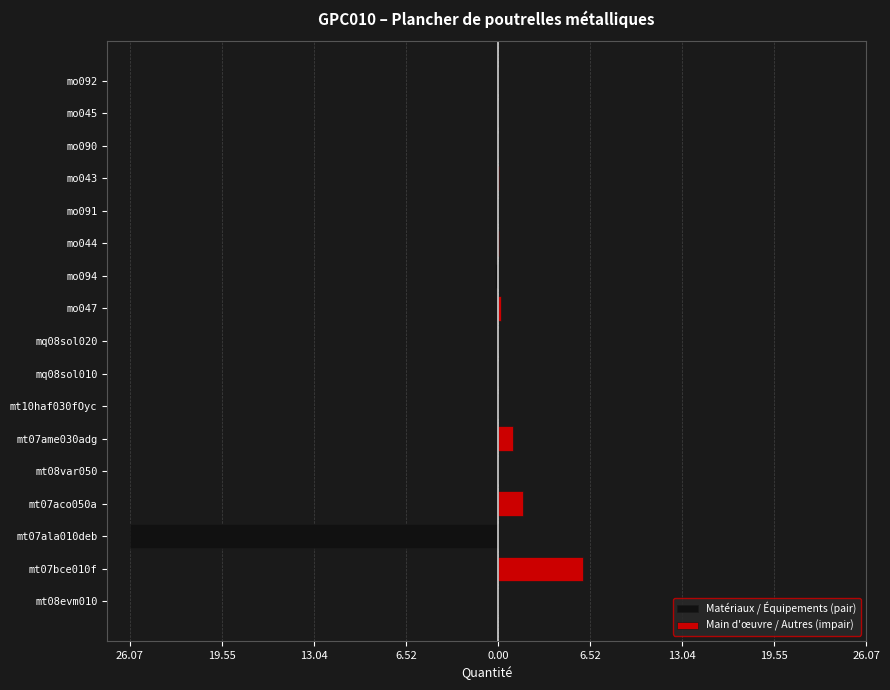

At mt07ala010deb, list the series in order from smallest to largest.

Matériaux / Équipements (pair), Main d'œuvre / Autres (impair)